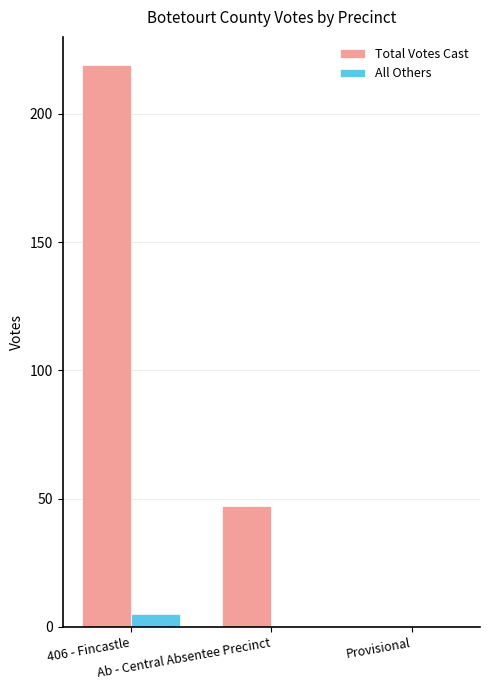

Is it true that All Others equals 0 at Ab - Central Absentee Precinct?

True